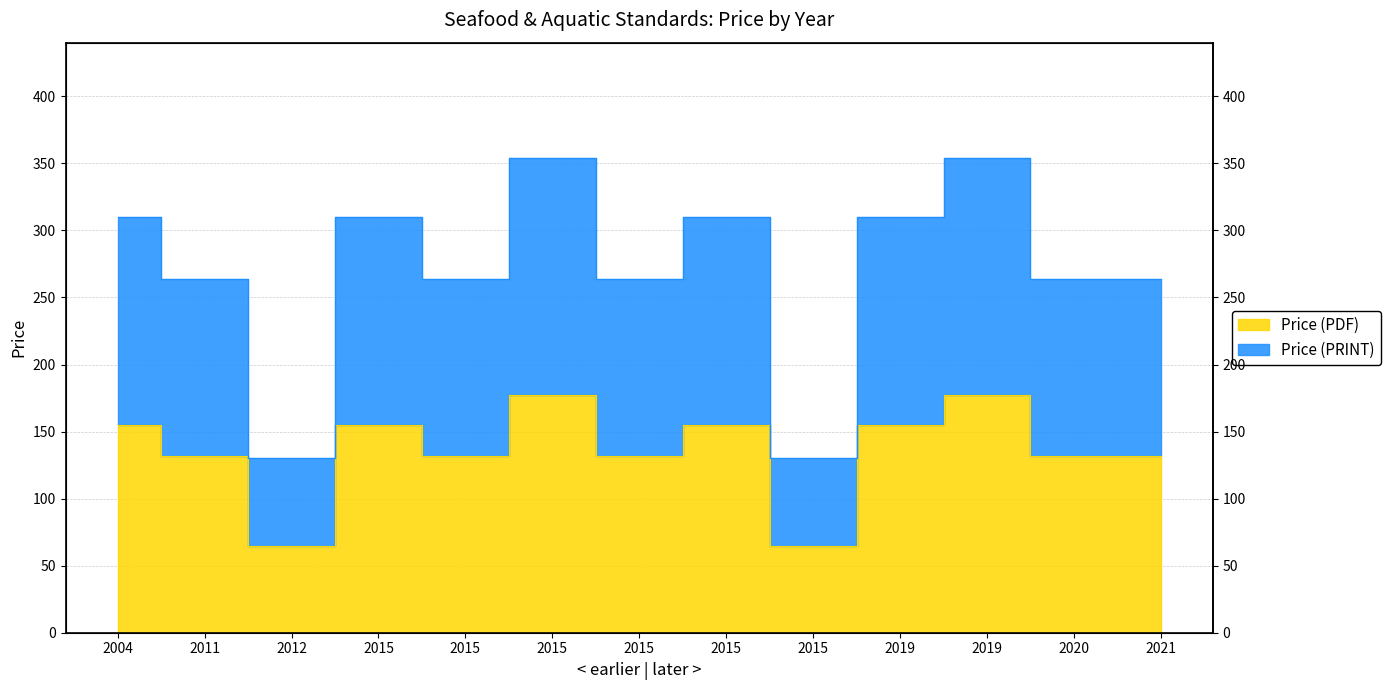

At which category is the sum across all series the highest?

2015